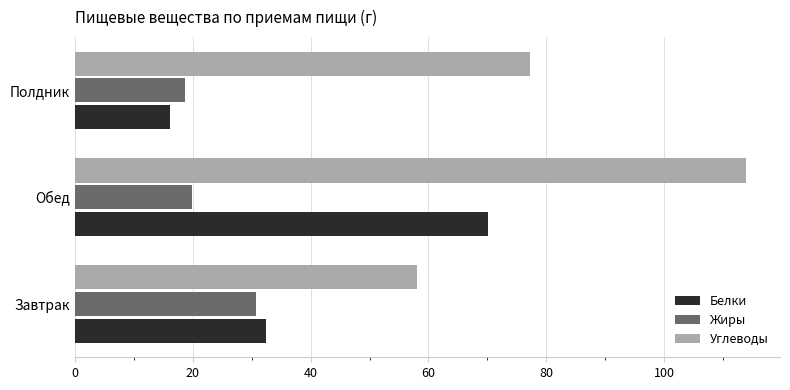

The value of Белки at Обед is 70.1. True or false?

True